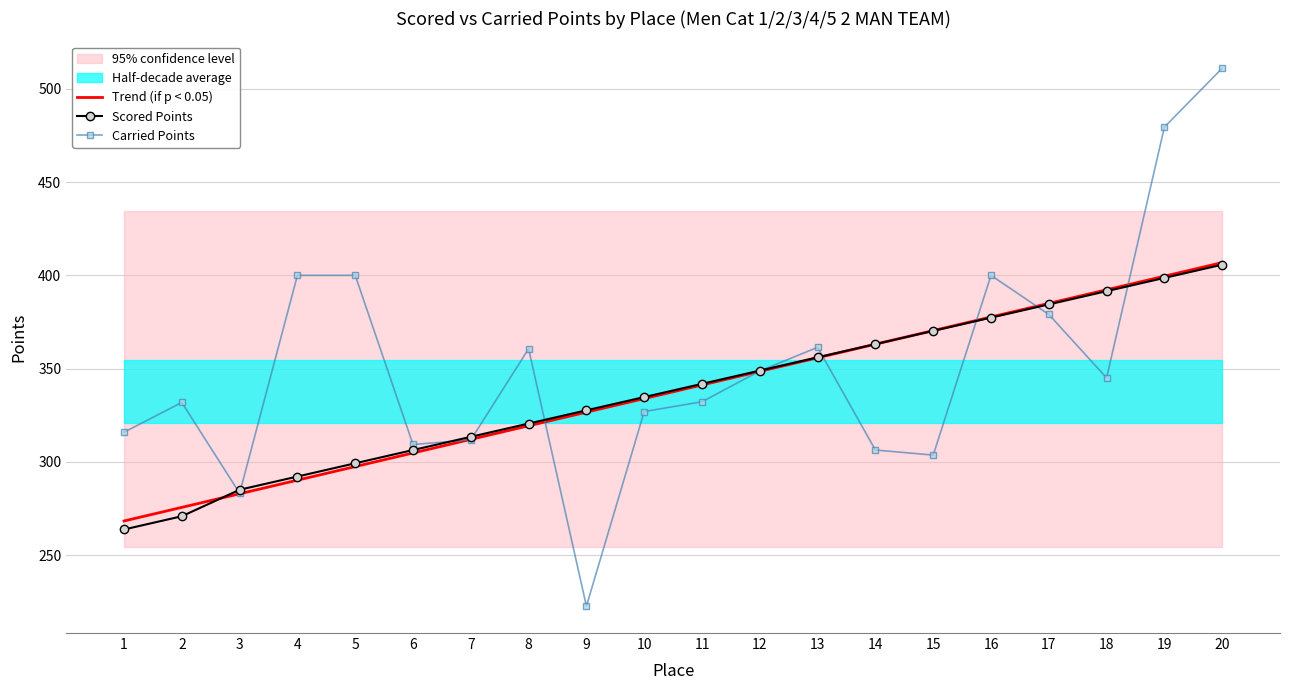

True or false: Carried Points and Trend (if p < 0.05) intersect in this chart.

True